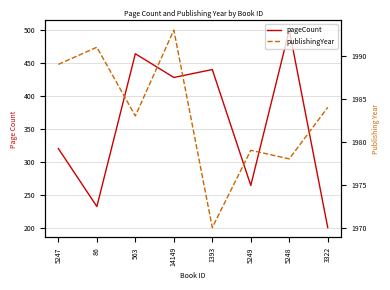

Does the chart display data point markers on the line(s)?

No